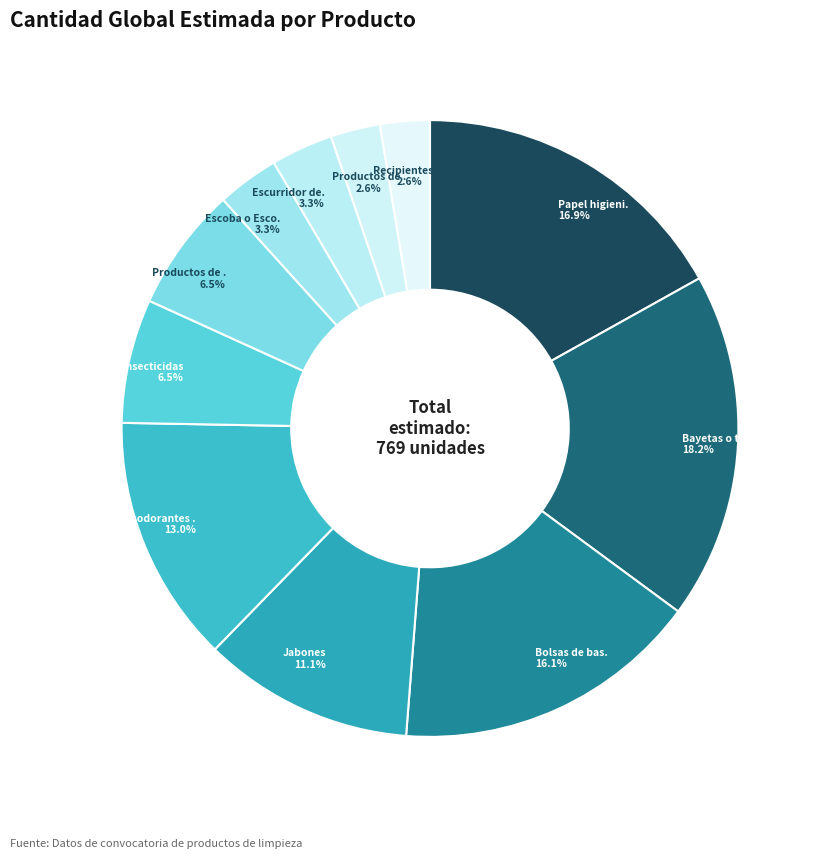

How many segments does this pie chart have?

11